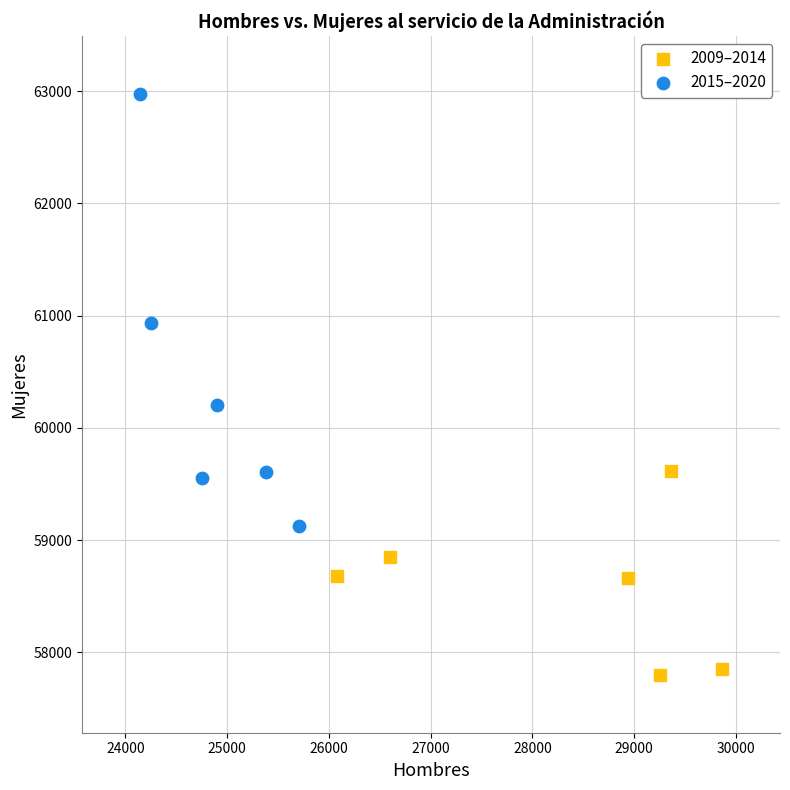

Which series contains the lowest Y value?

2009–2014